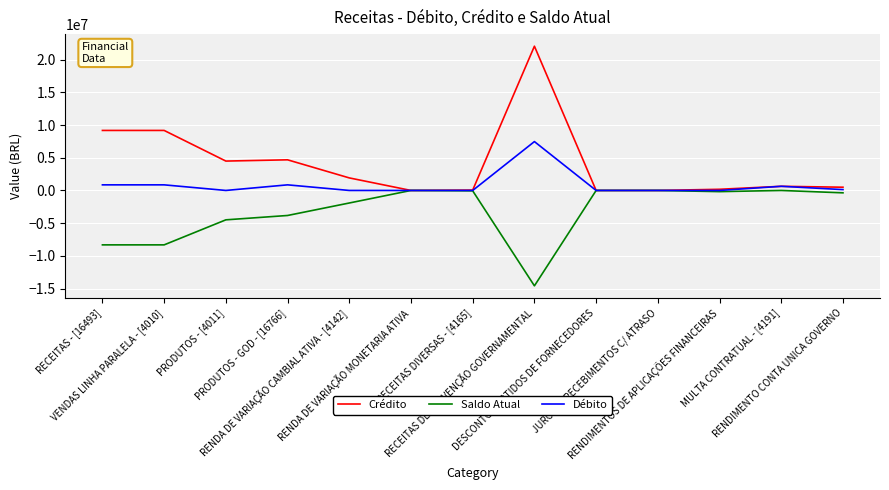

True or false: Crédito has more than 0 interior local peaks.

True